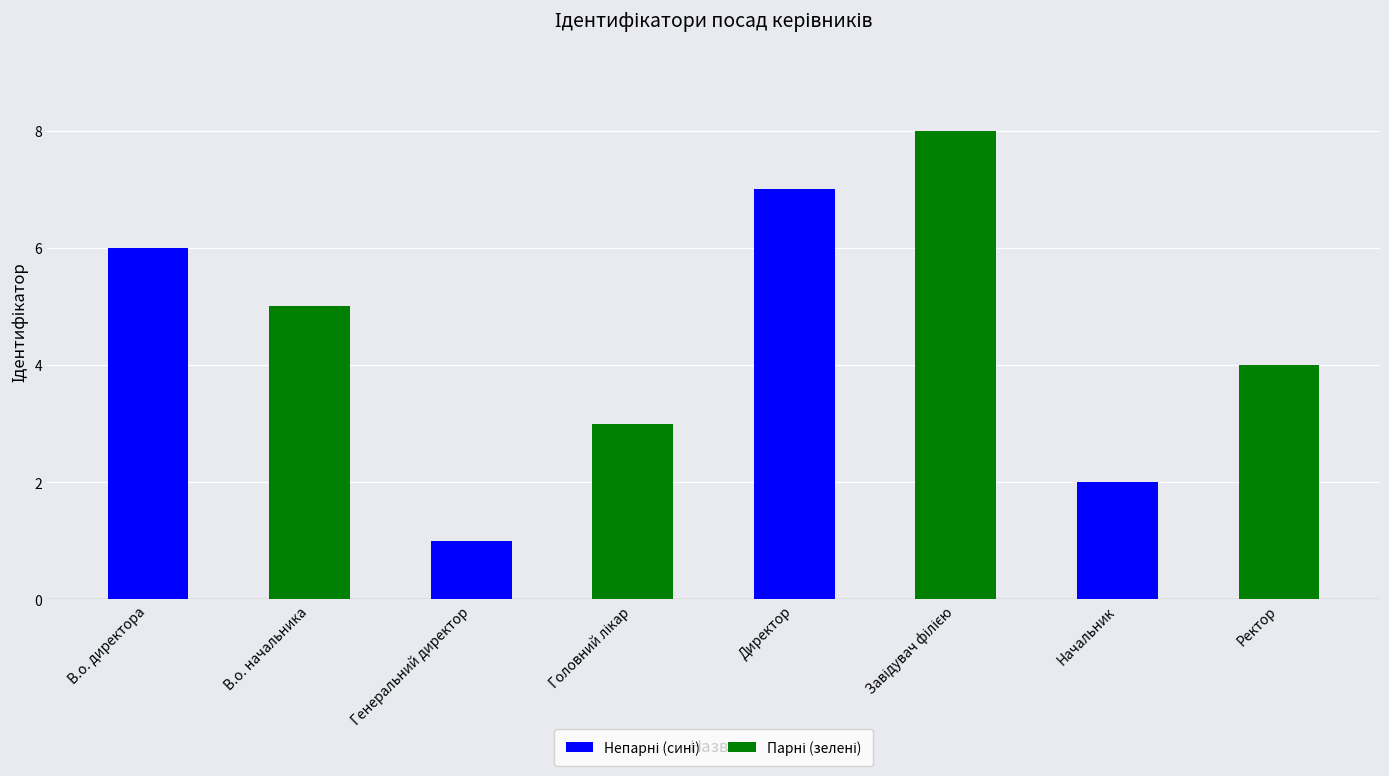

At which category is the sum across all series the highest?

Директор